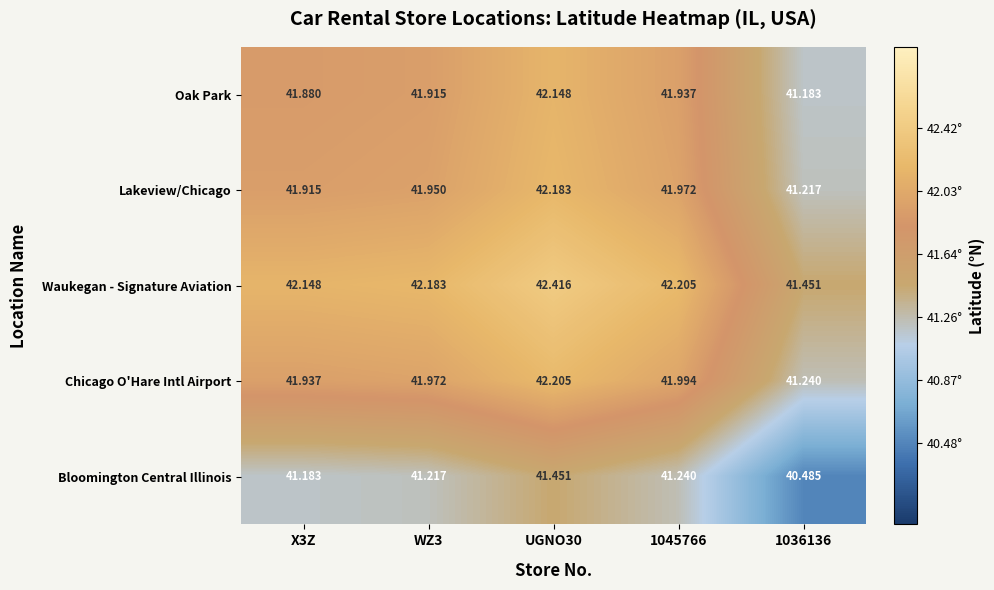

What is the maximum value shown in the chart?

42.4